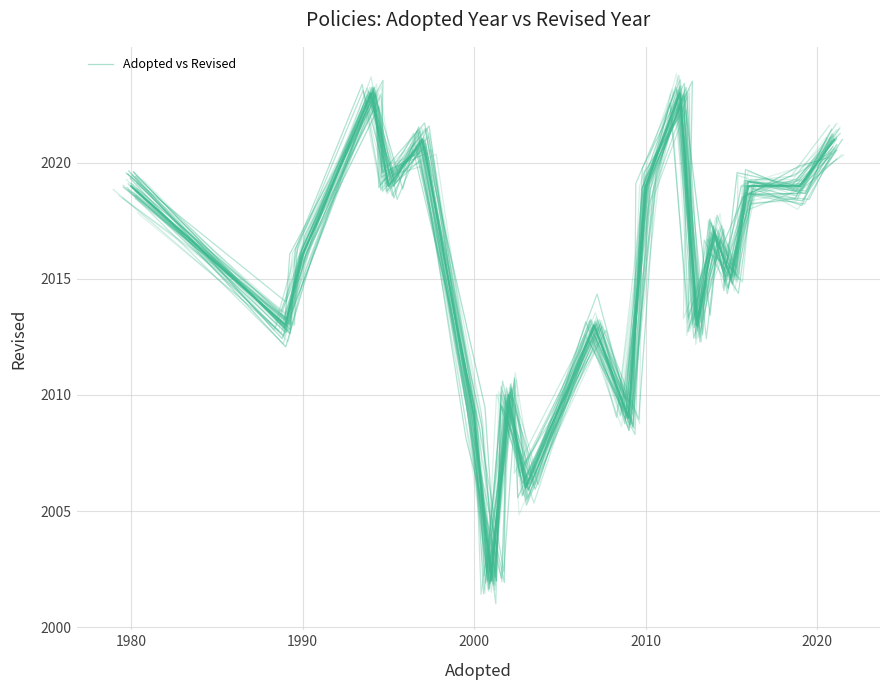

What is the sum of all values?

40303.9